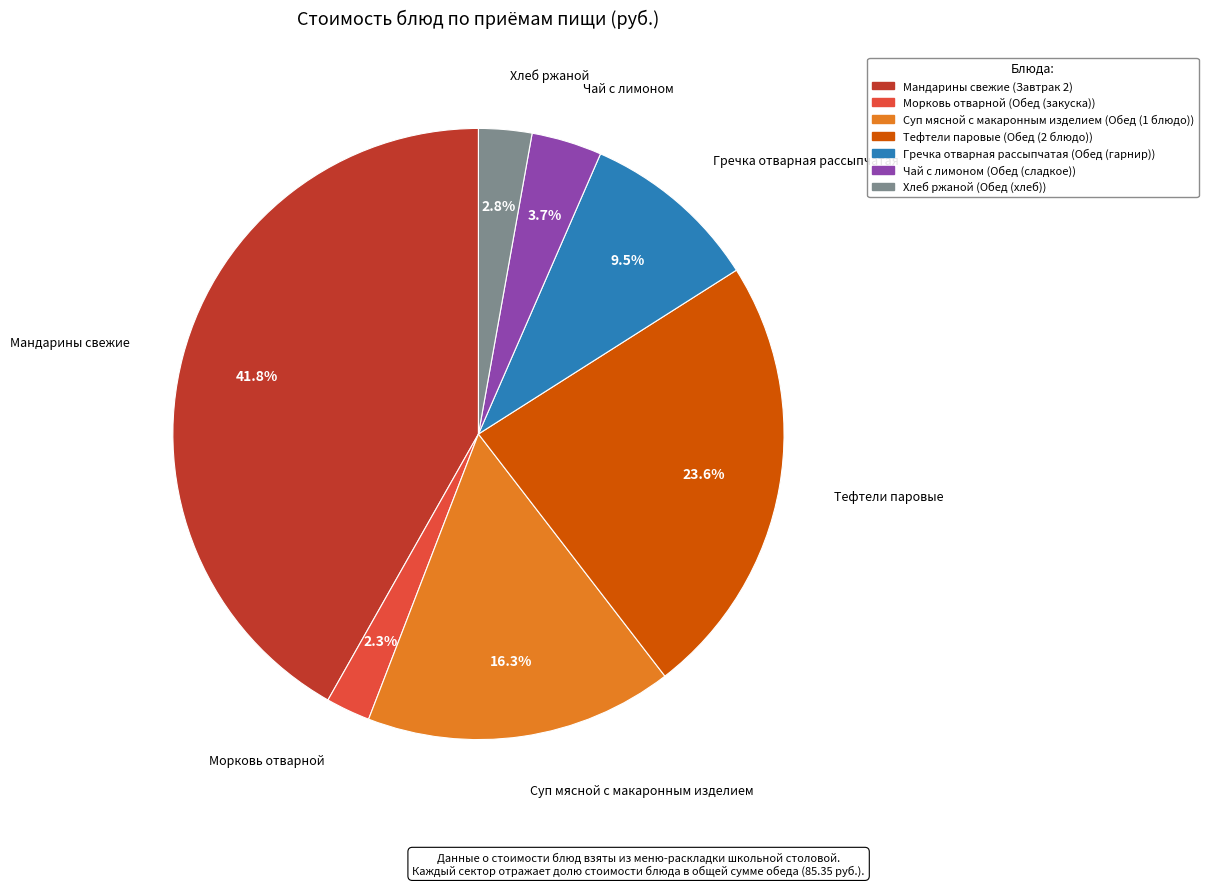

Approximately how many times larger is the value at Чай с лимоном compared to Тефтели паровые?

0.2